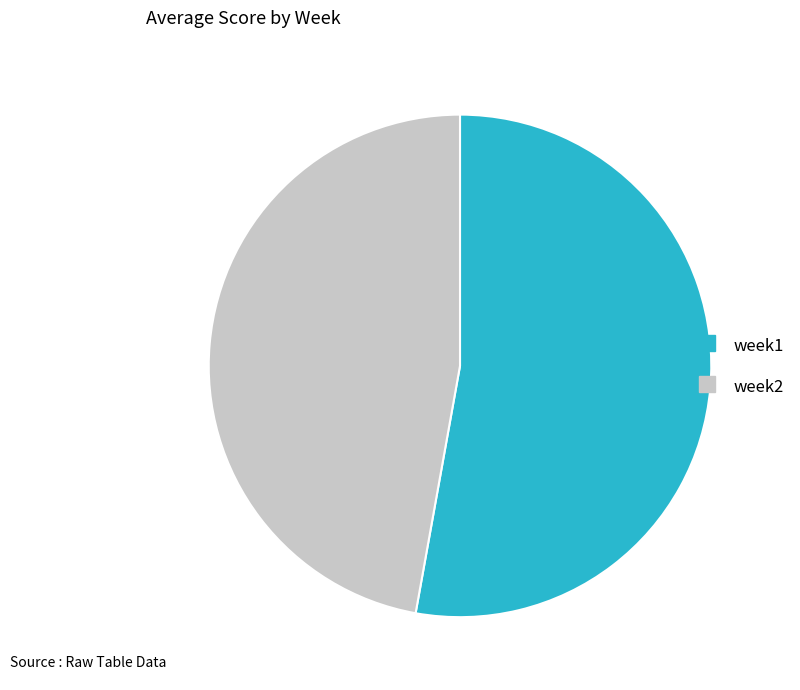

What is the largest slice in the pie chart?

week1